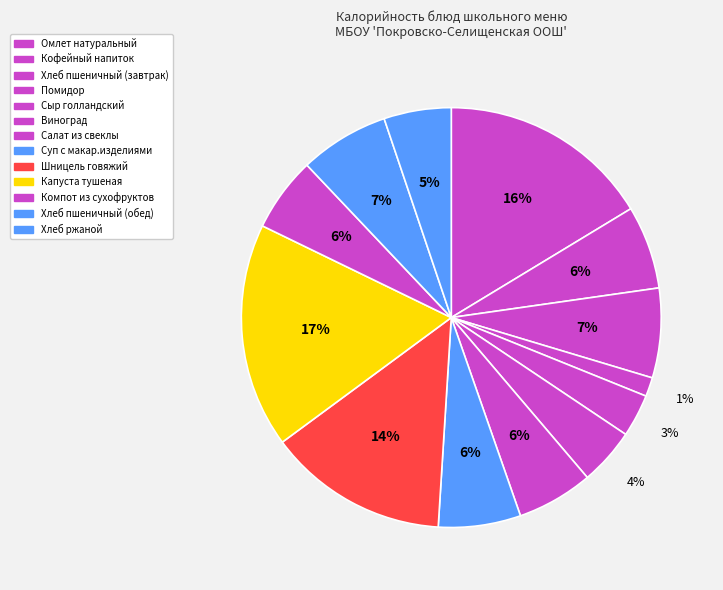

How many slices are in this pie chart?

13